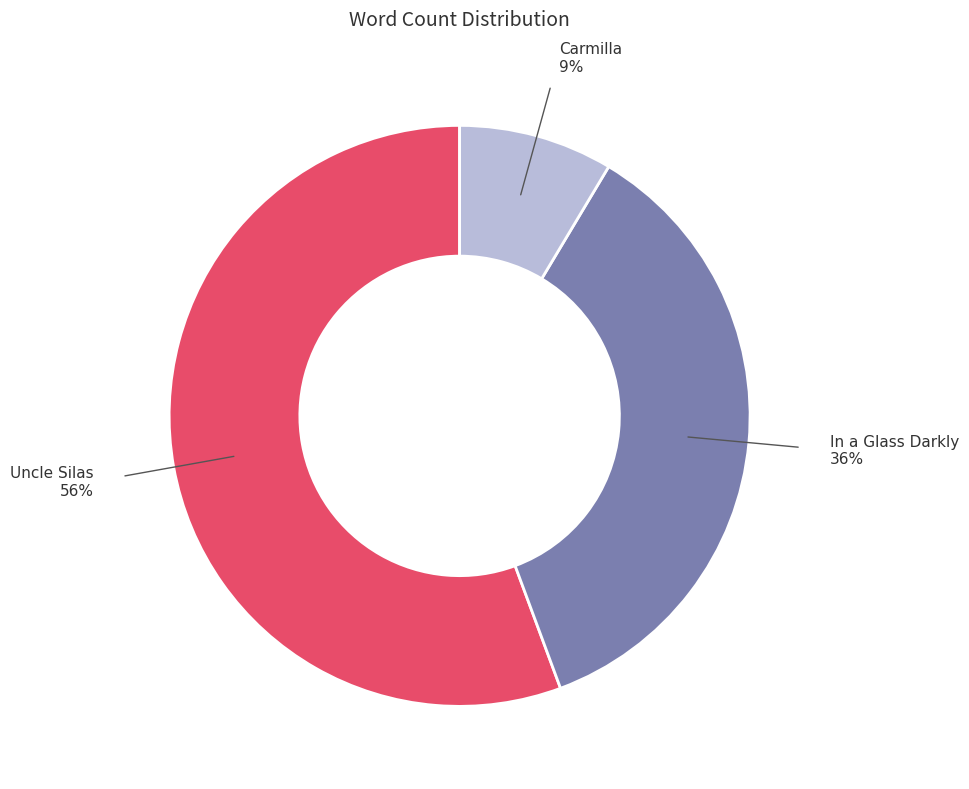

Is there a majority slice in this chart?

Yes